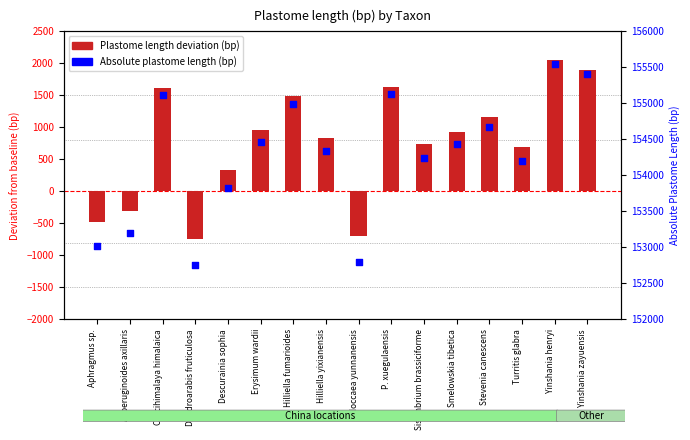

Which series contains the highest Y value?

Absolute length (bp)